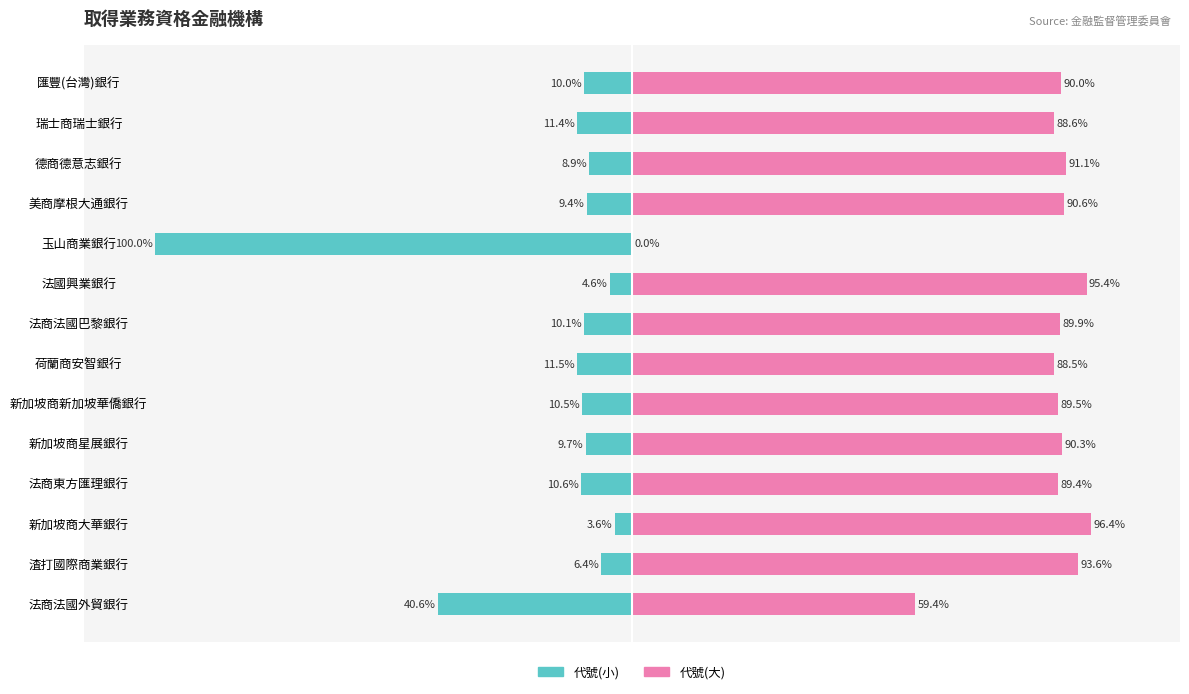

The value of 金融機構代號(右) at 荷蘭商安智銀行 is 124.7. True or false?

False